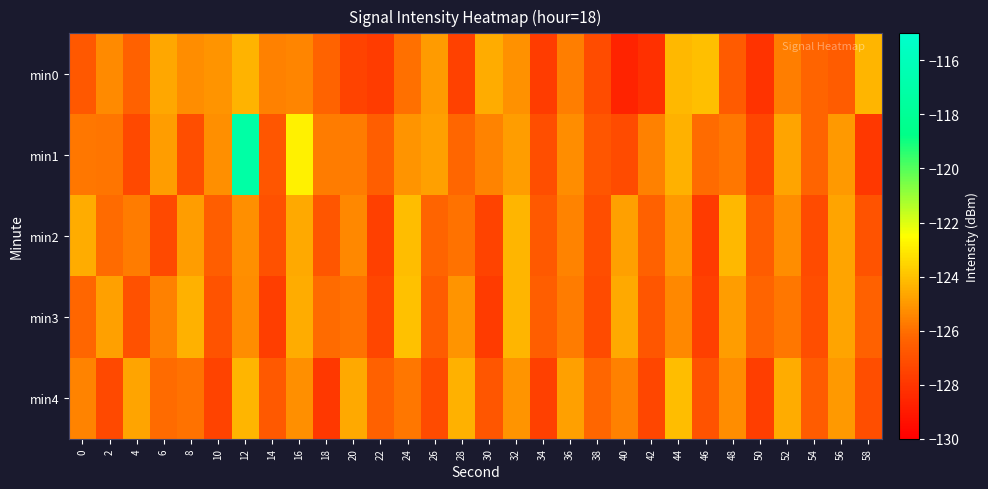

What is the difference between the highest and lowest values at 24?

2.0